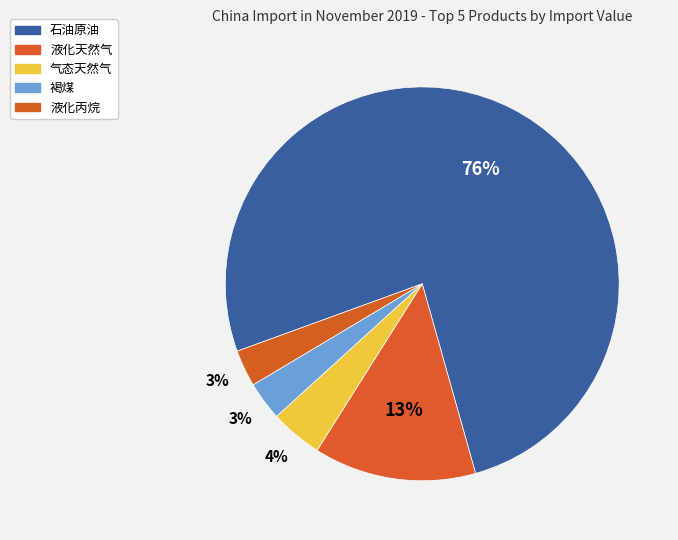

To the nearest percent, what is the average slice percentage?

20%